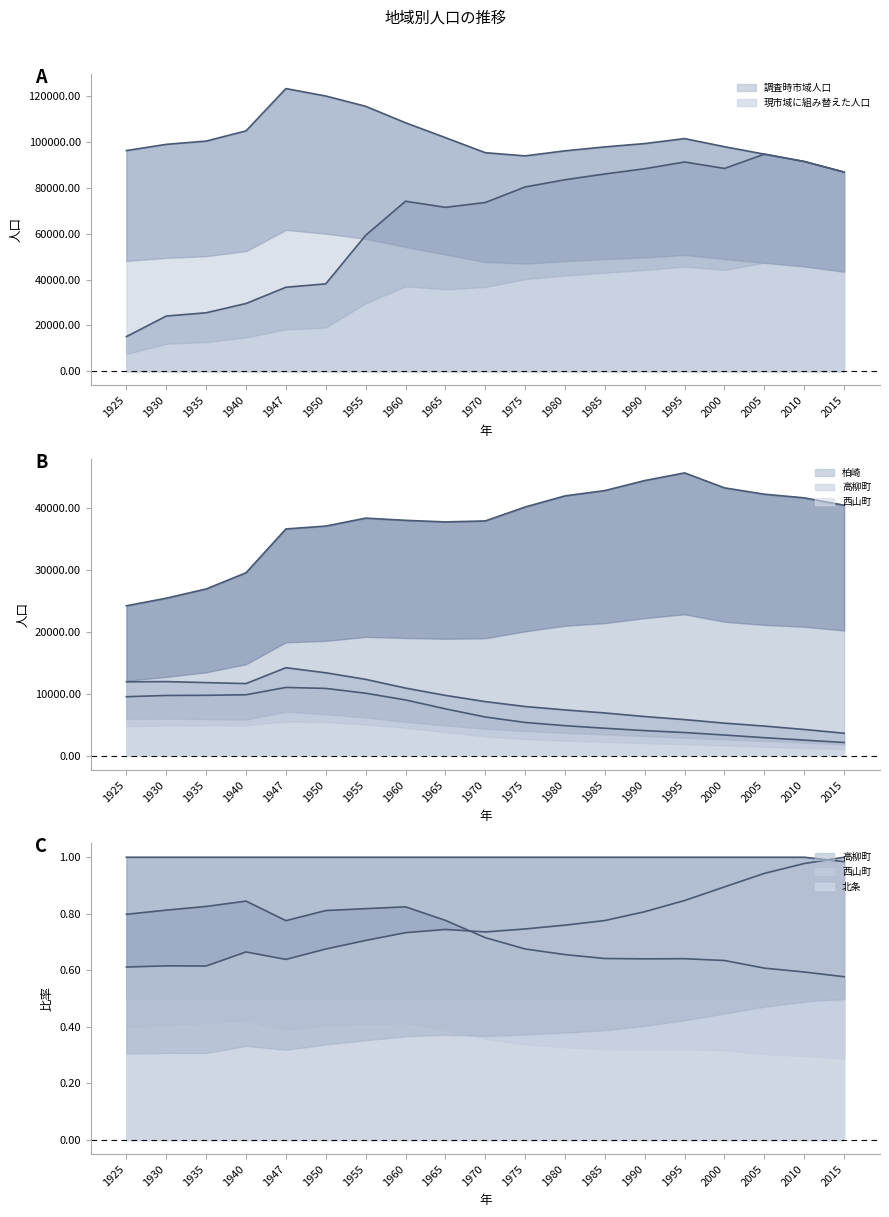

True or false: 西山町 and 柏崎 intersect in this chart.

False